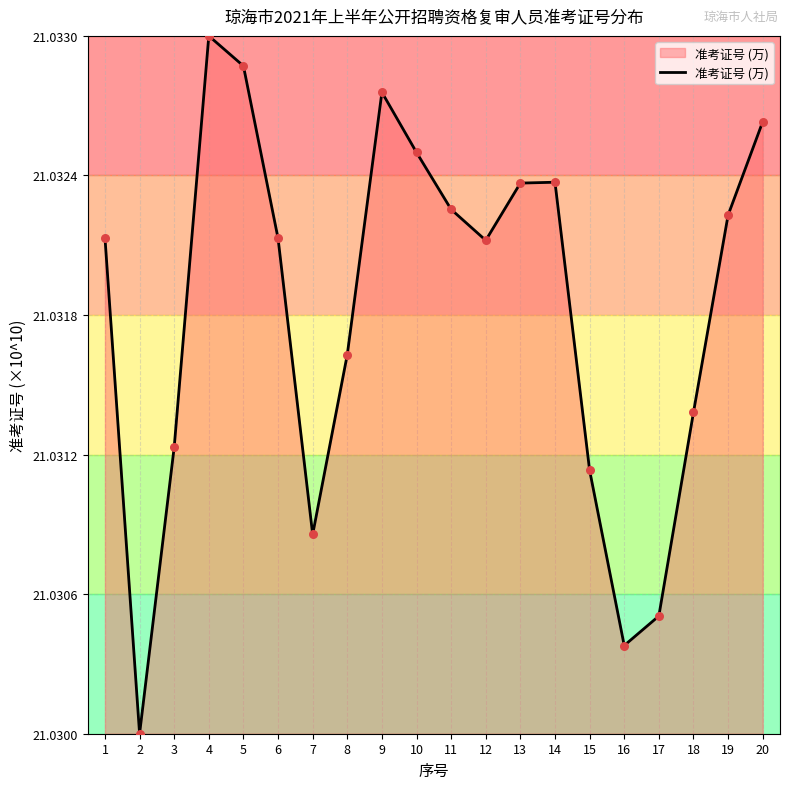

Between 6 and 9, which is larger?

9